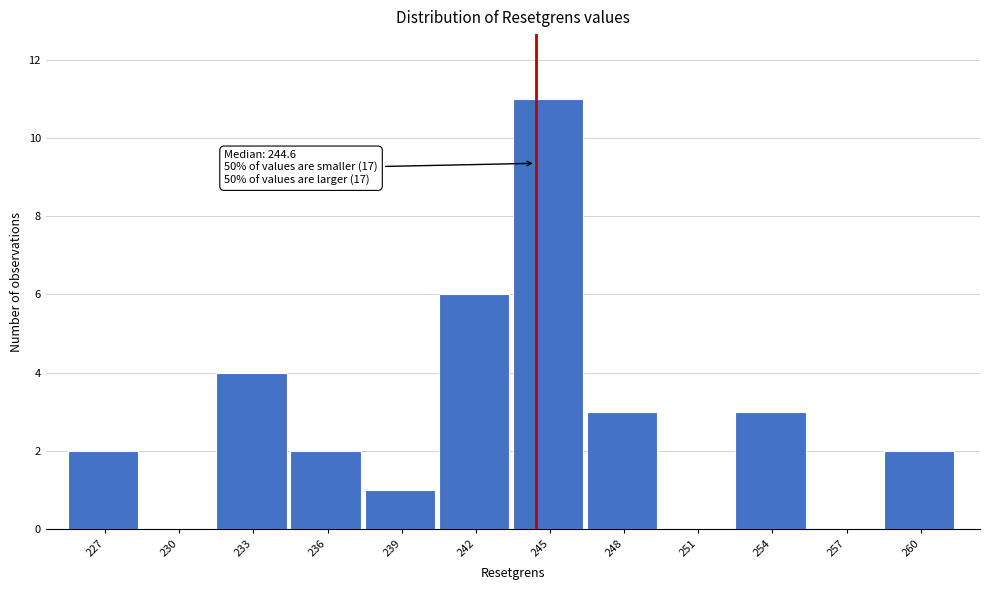

Over which range of the x-axis is the bar tallest?

243.5 to 246.5